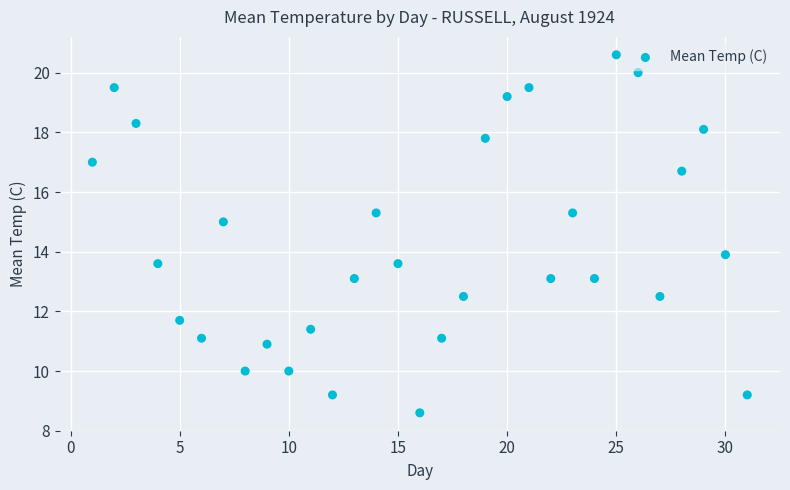

What is the range of Y values (max minus min)?

12.0